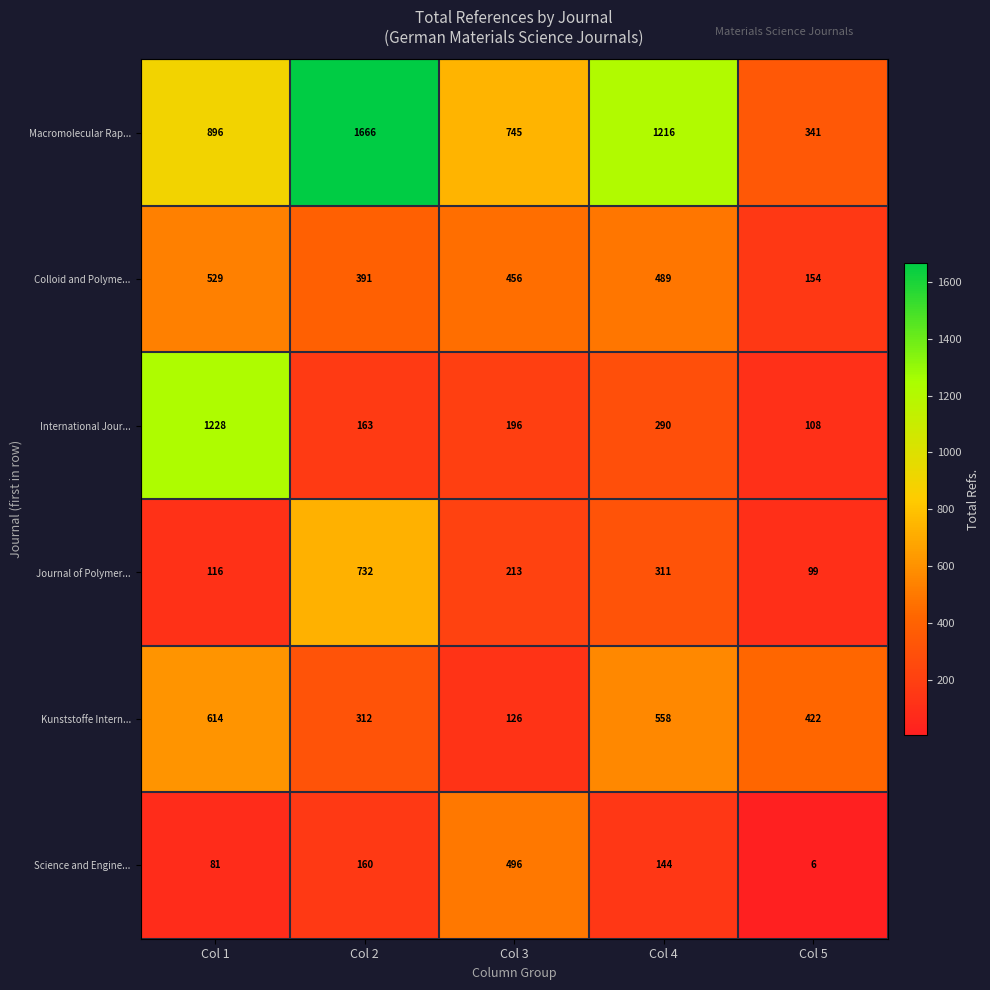

How many distinct data groups are displayed?

6